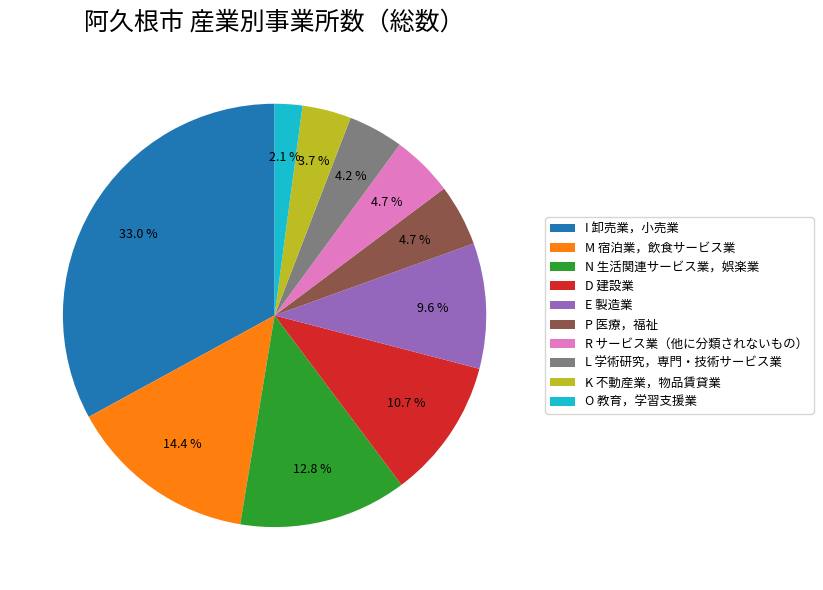

Is P 医療，福祉 the majority of the pie?

No